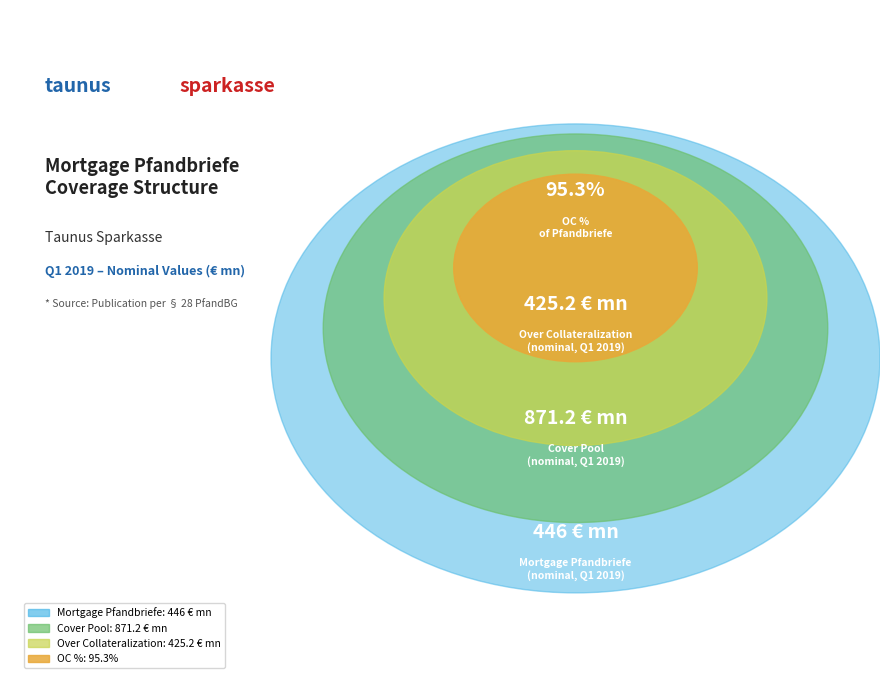

To the nearest percent, what is the combined percentage of Over Collateralization
(nominal, Q1 2019) and OC %
of Pfandbriefe?

28%